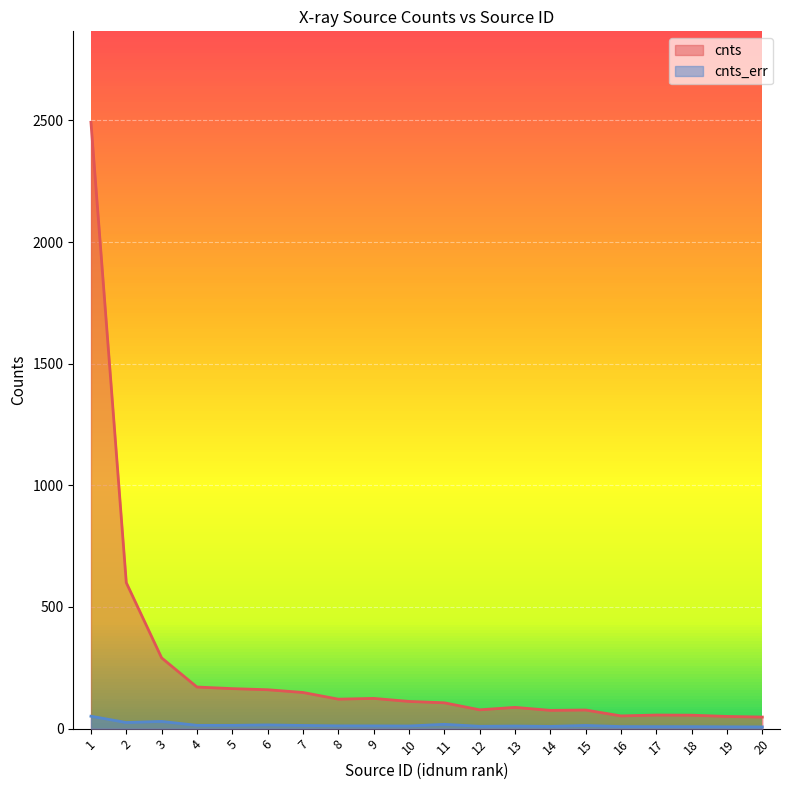

Which series changed the most between 6 and 9?

cnts